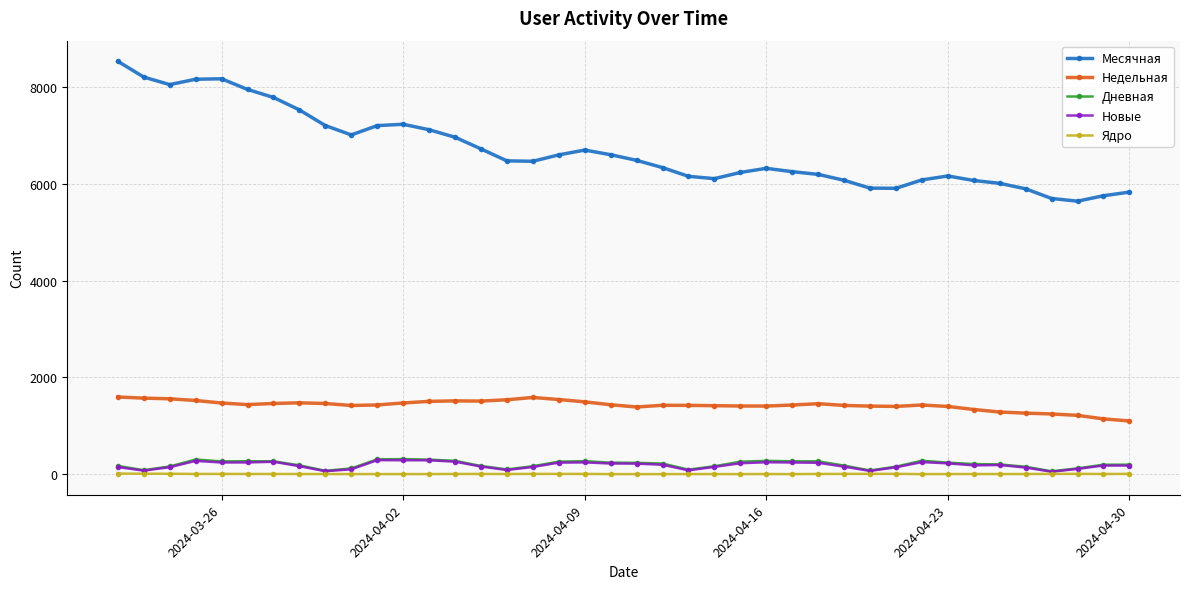

How many series are shown in this chart?

5